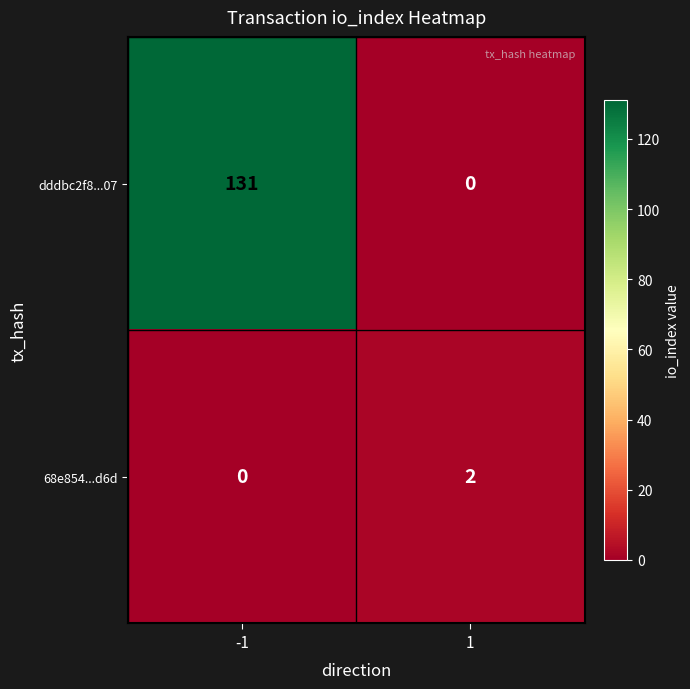

List the labels in order of 68e854...d6d value, smallest first.

-1, 1